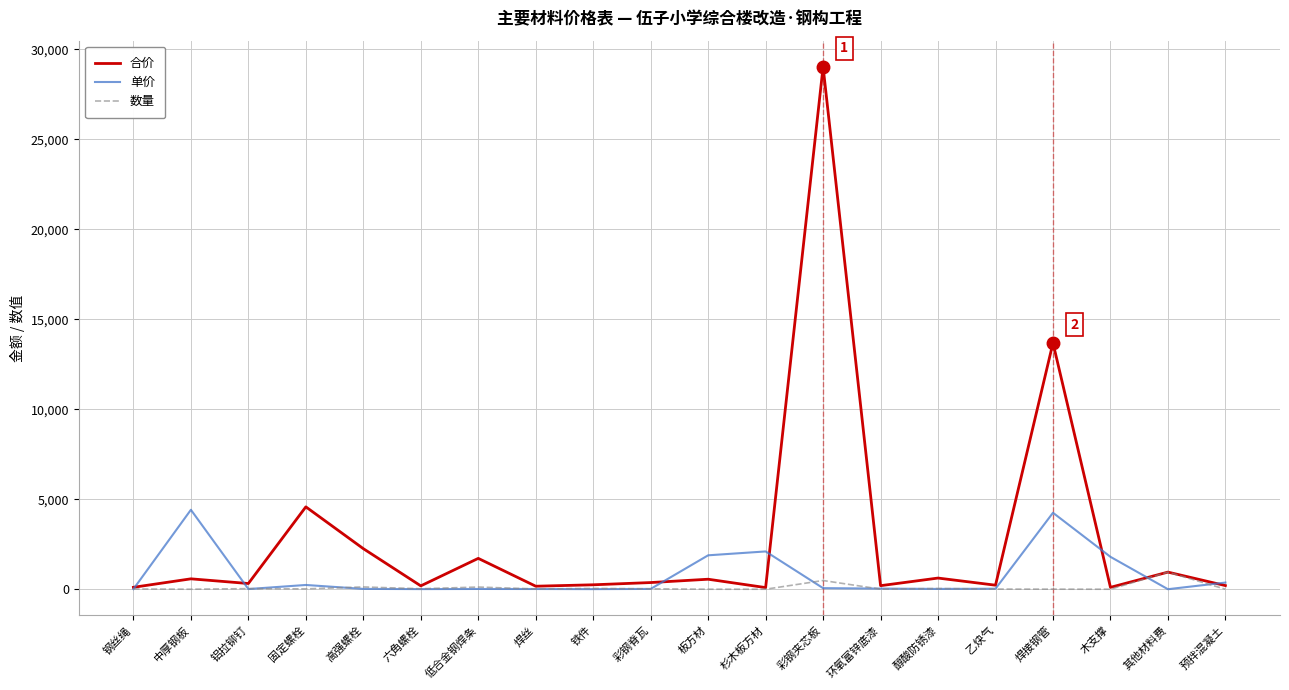

Which category has the highest value in the 合价 series?

彩钢夹芯板